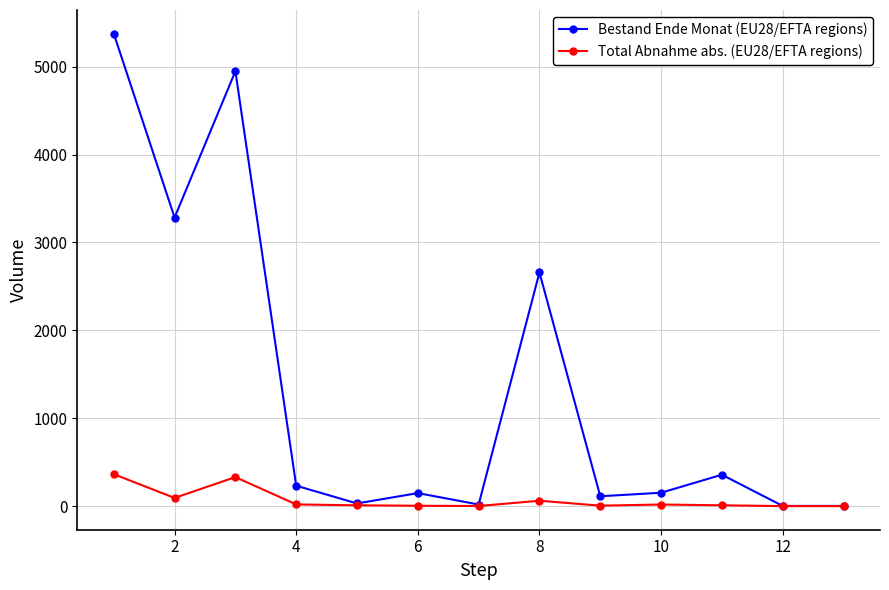

At how many categories does at least one series exceed 2753?

3